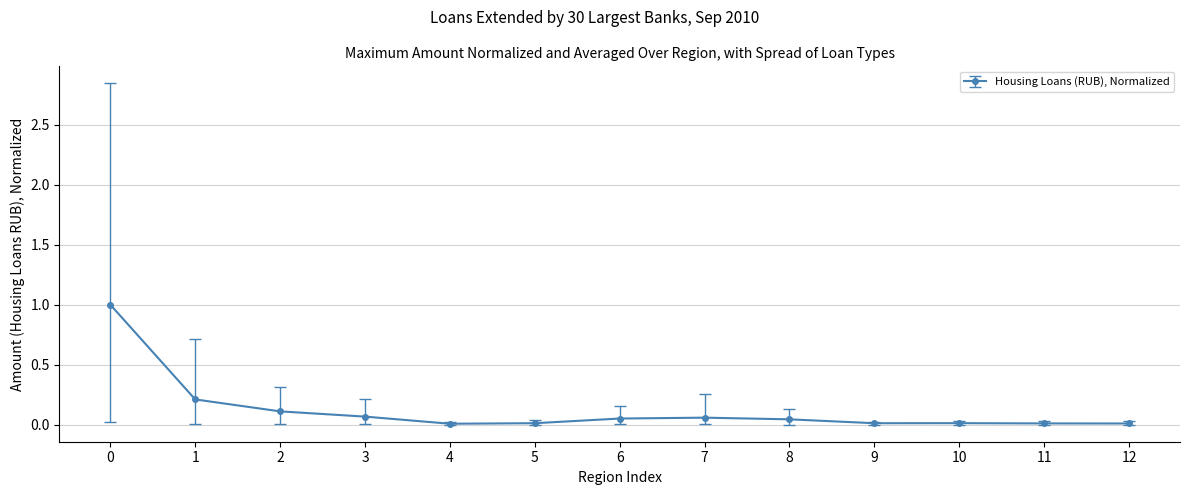

What is the sum of all values?

1.6